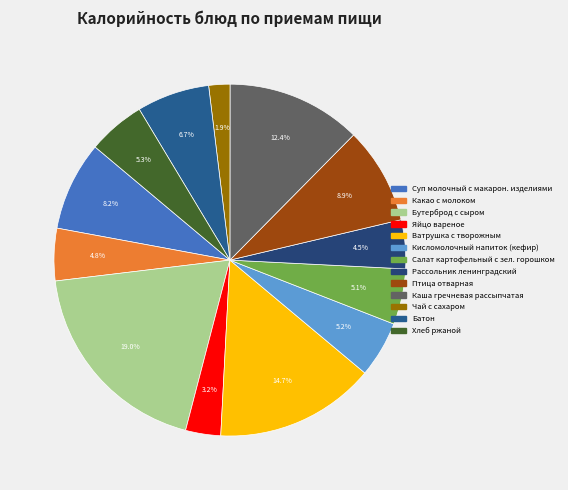

Which category has the smallest portion of the pie?

Чай с сахаром